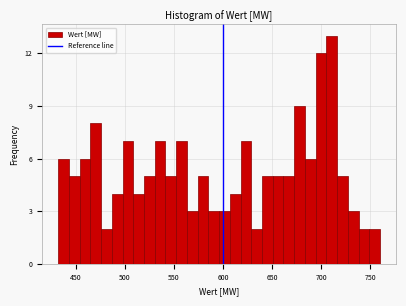

Read against the x-axis, roughly where is the centre of the tallest bar?

710